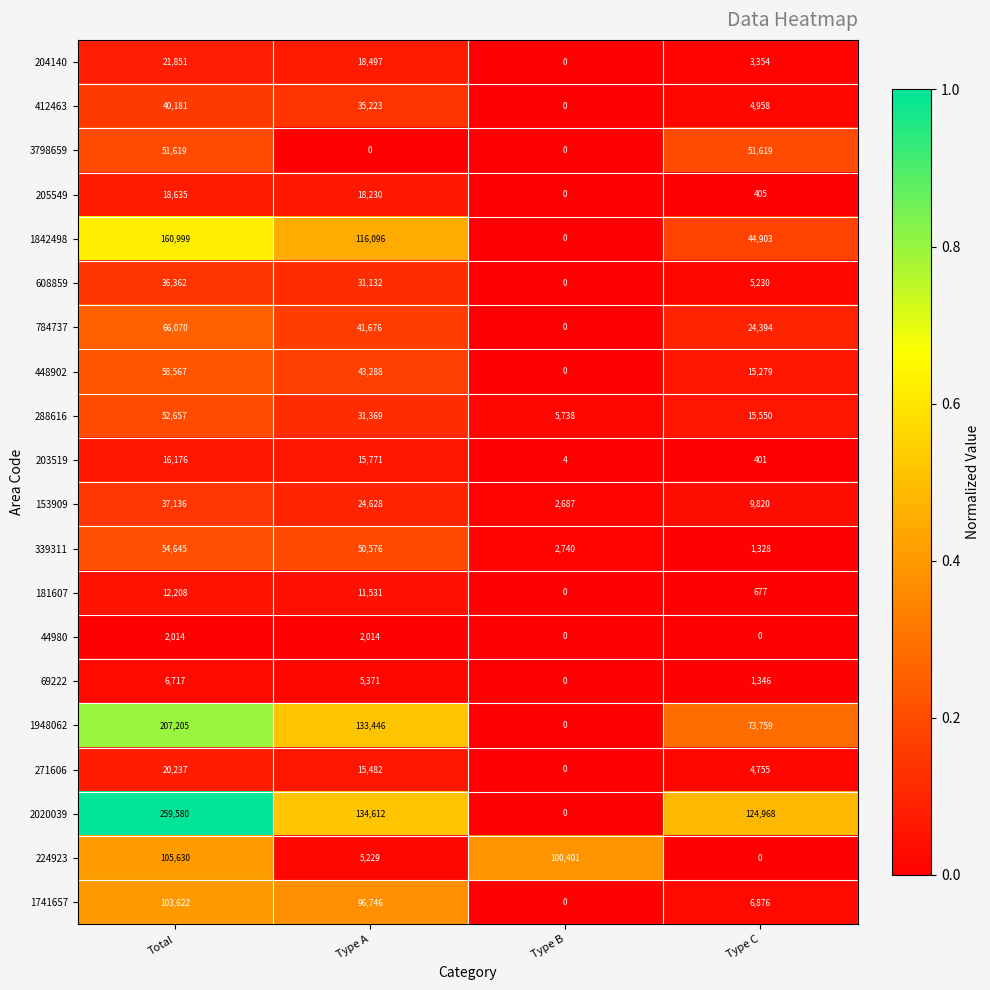

What is the difference between the highest and lowest values at Type B?

100401